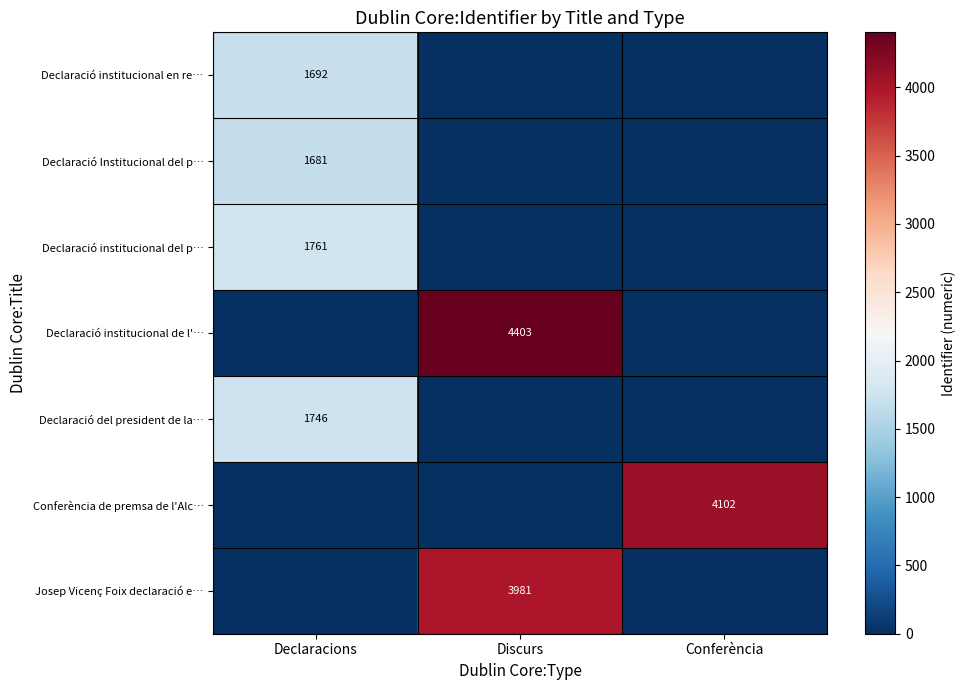

What is the total value across all series at Conferència?

4102